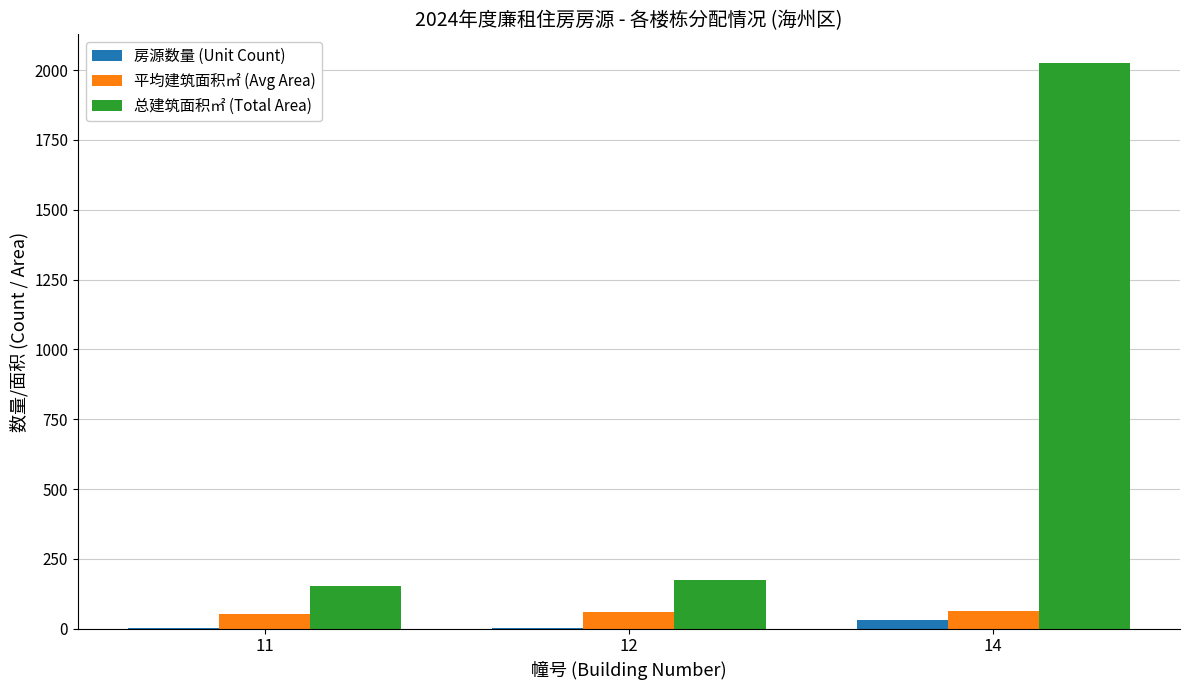

What is the sum of the 房源数量 (Unit Count) values at 11 and 12?

6.0